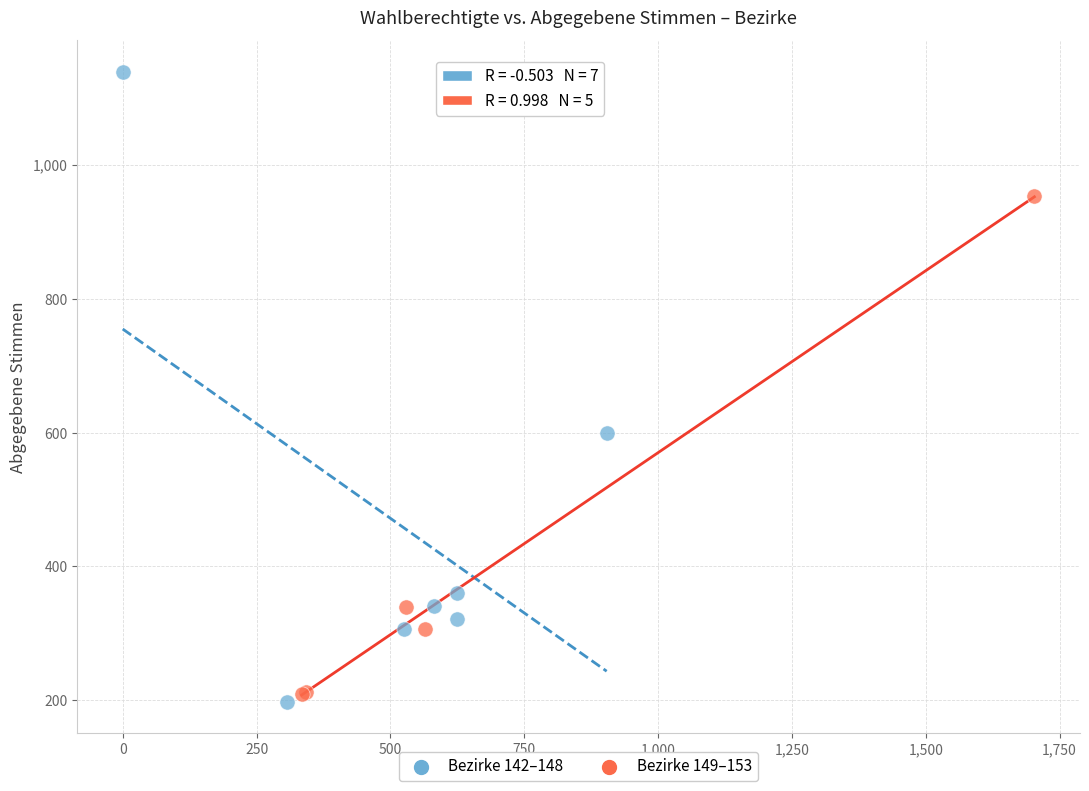

Which series contains the highest Y value?

Bezirke 142–148